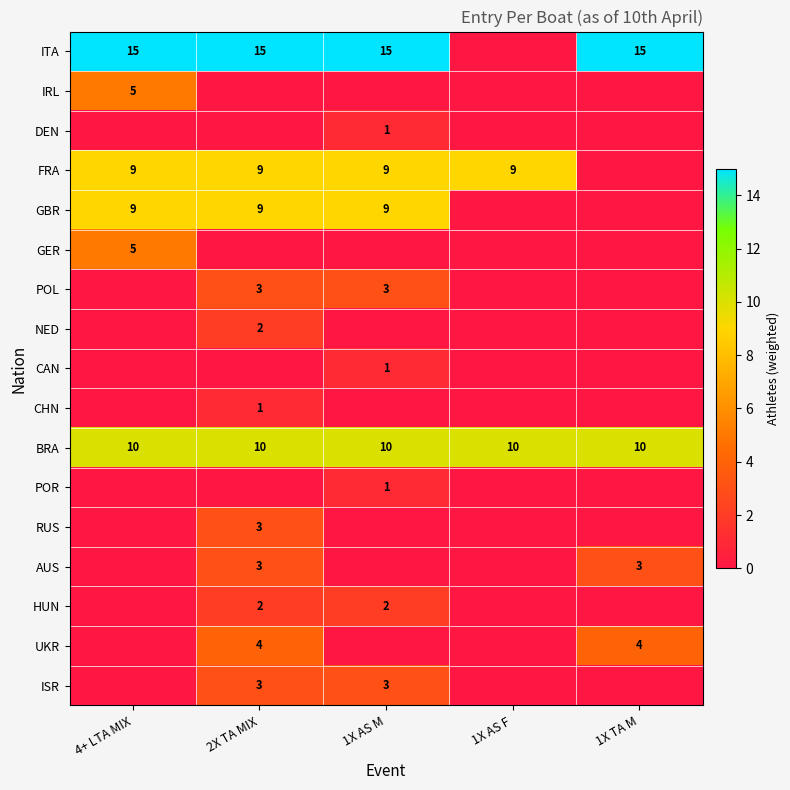

At which category is the sum across all series the highest?

2X TA MIX